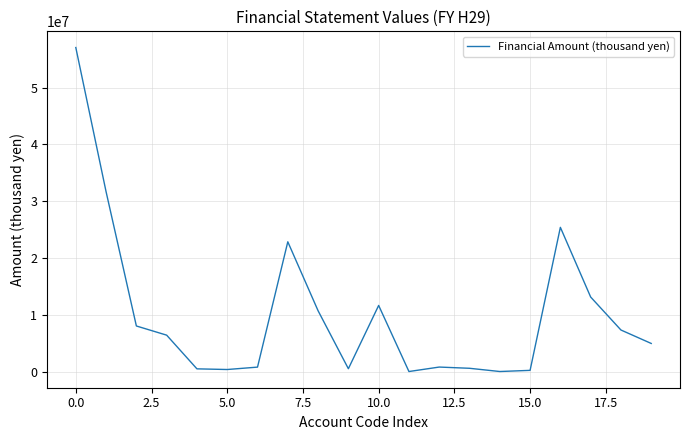

What is the difference between the second highest and second lowest values?

31662728